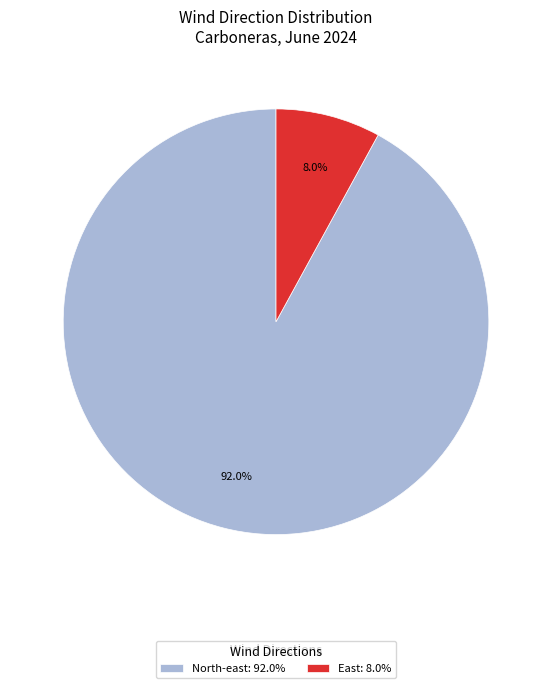

What is the total percentage of North-east: 92.0% and East: 8.0%?

100.0%